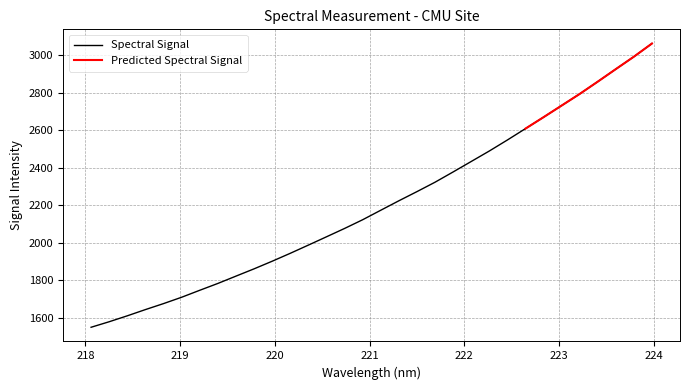

What is the average value?

2204.0